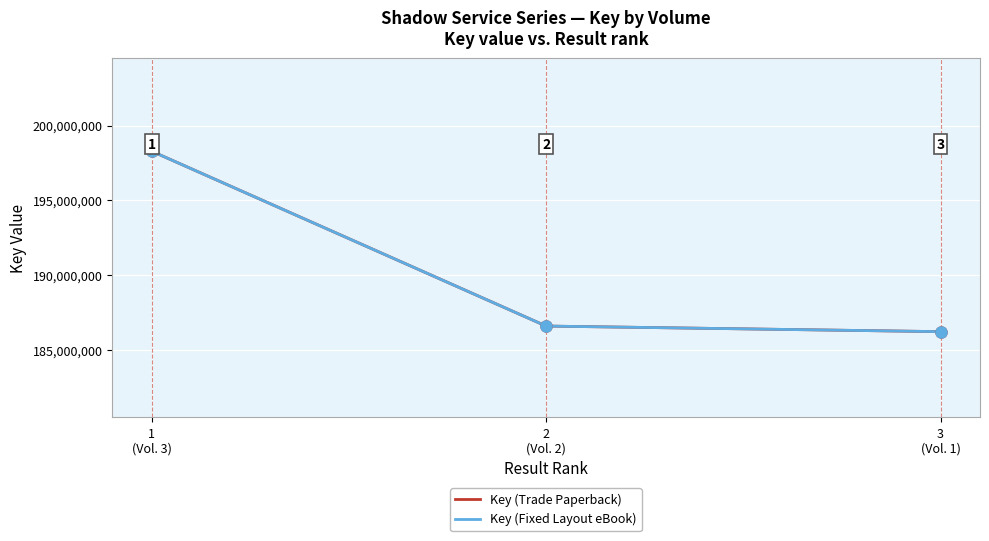

Is this an area chart (filled region under the line)?

No